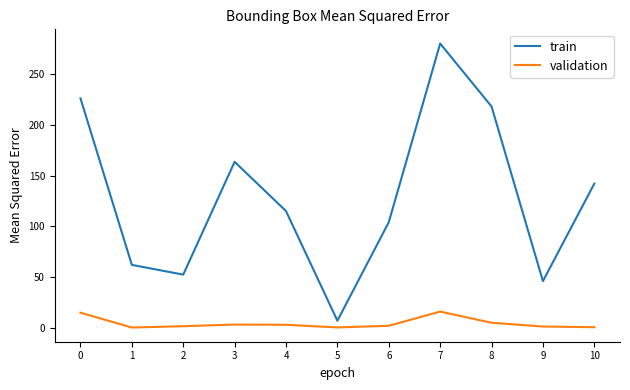

How many values in the validation series are below 2?

5